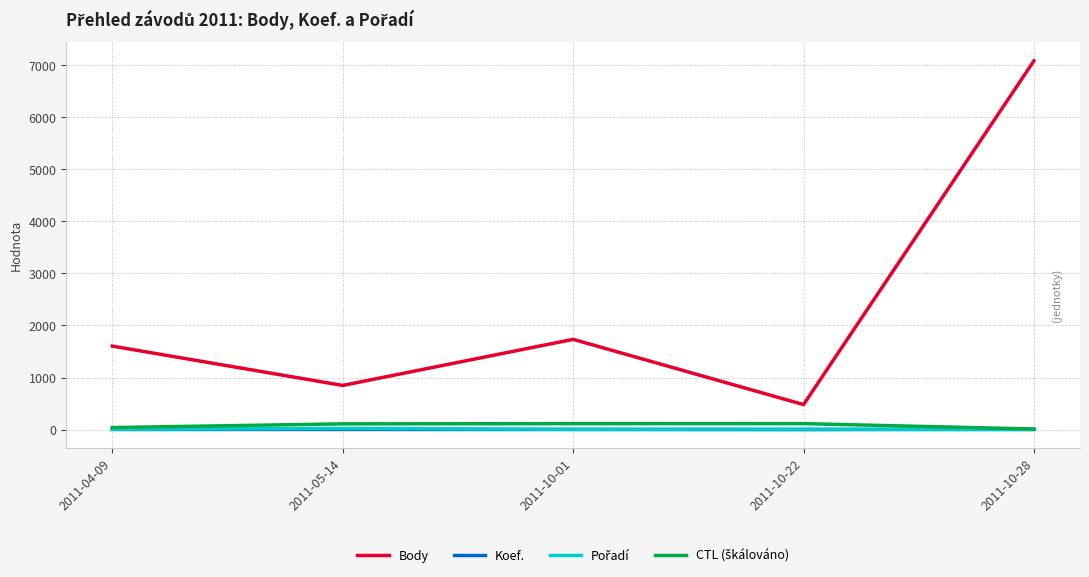

What is the highest value of the Body series?

7081.0